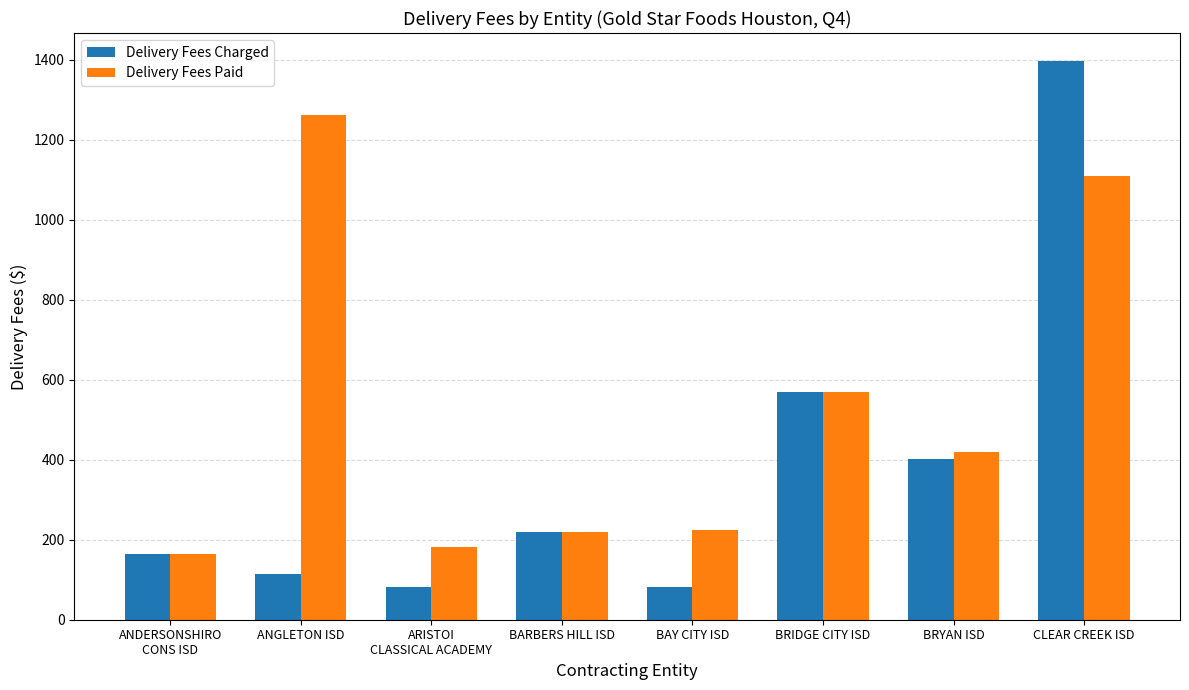

How many groups of bars are there?

8